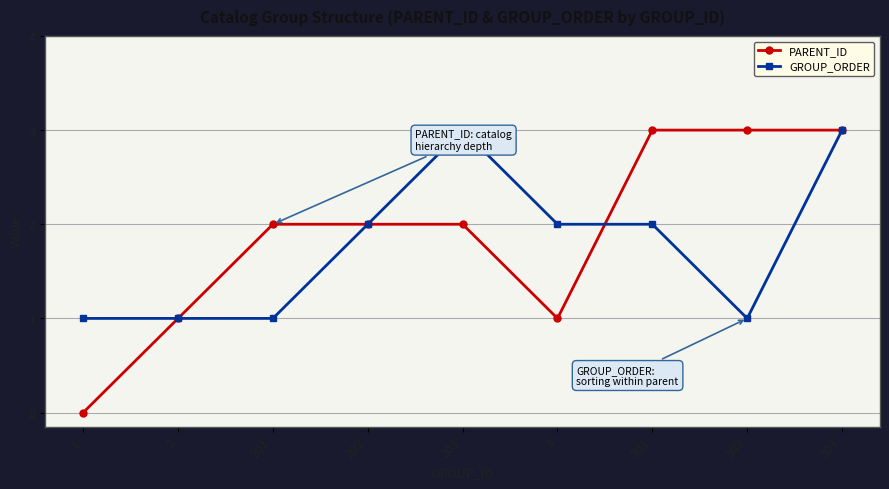

How many values in the GROUP_ORDER series are below 2?

4